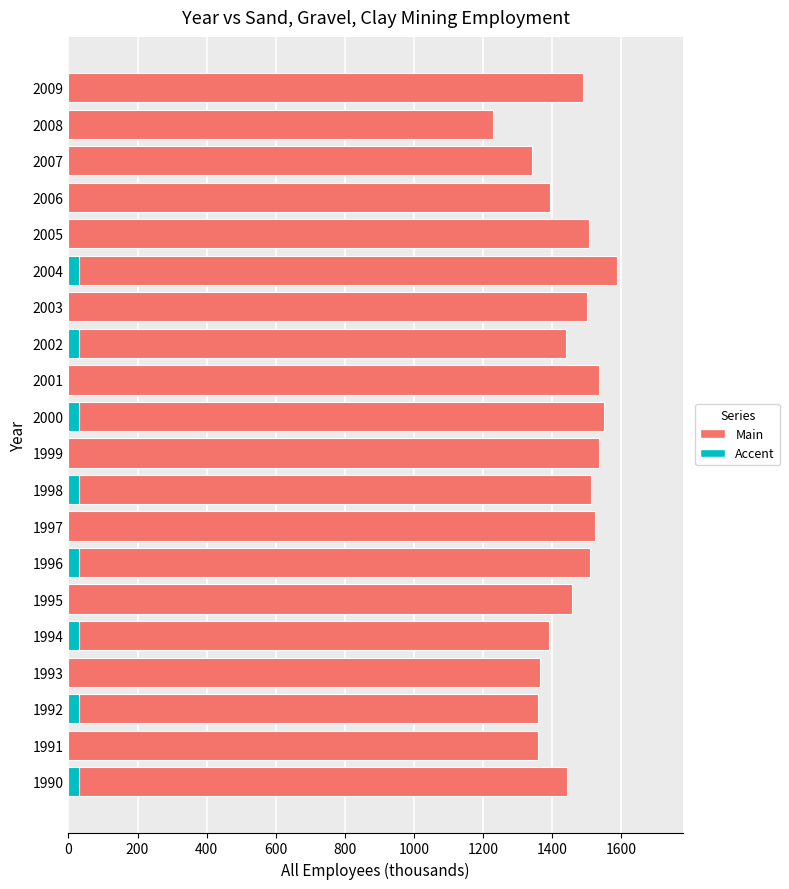

What is the difference between the maximum and minimum values?

359.8